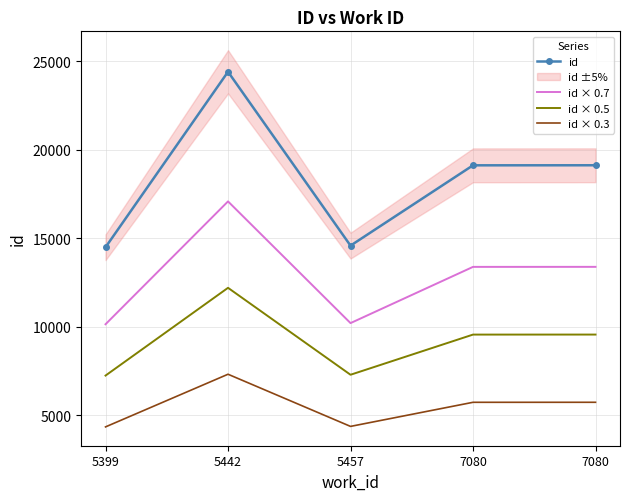

True or false: id and id × 0.5 intersect in this chart.

False